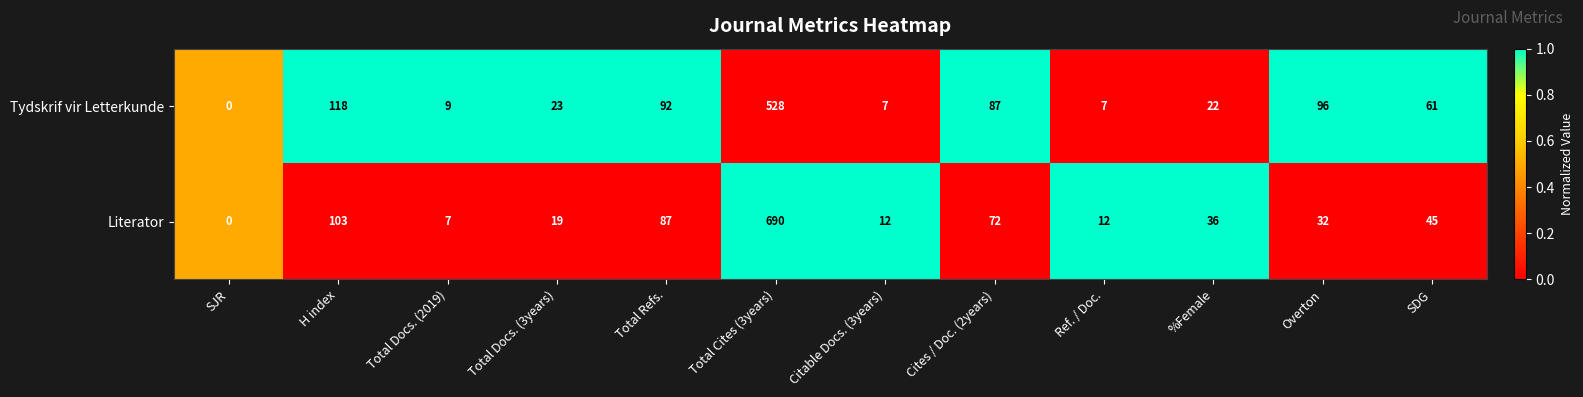

Which series has the largest total across all categories?

Literator